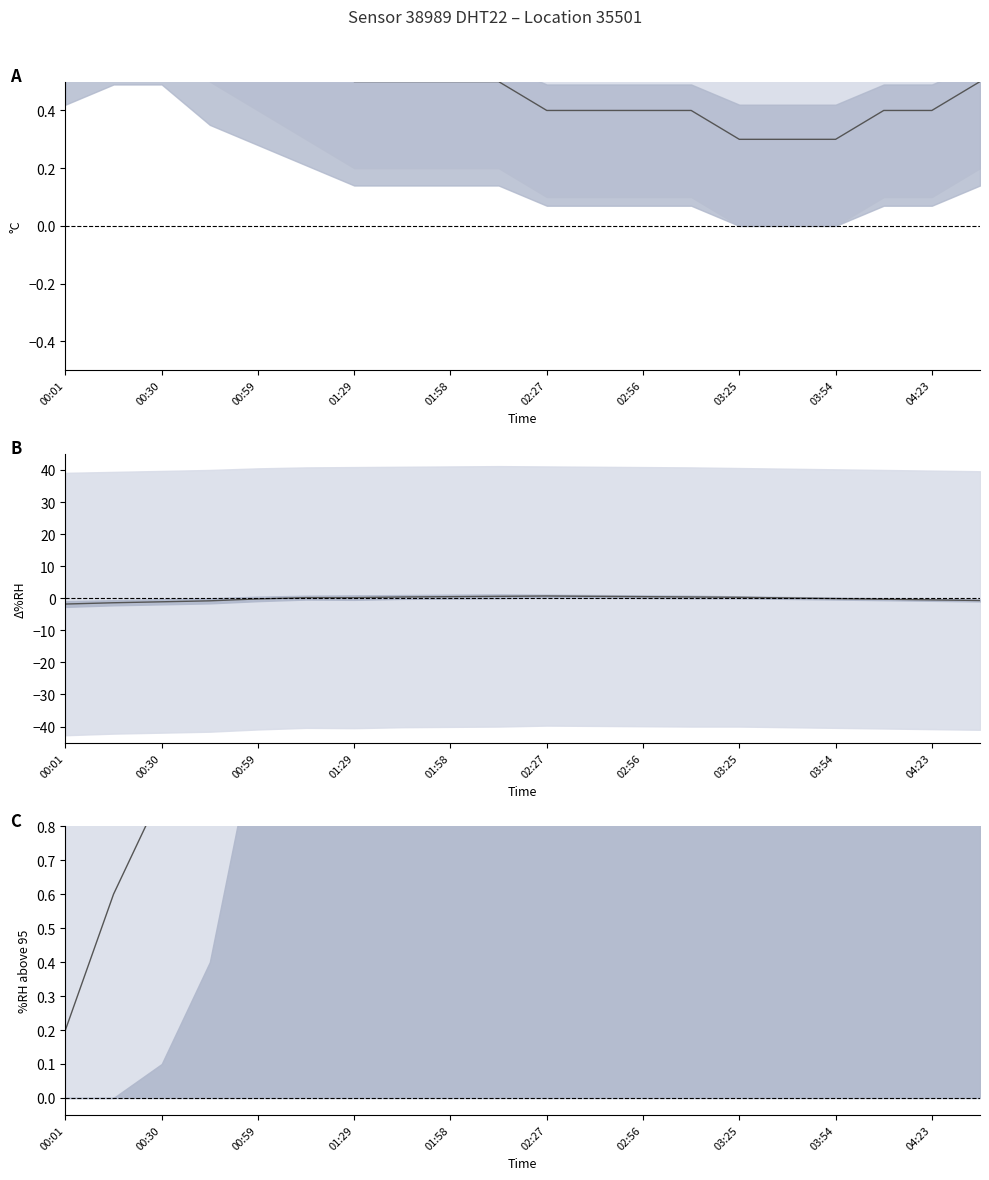

Does the chart display data point markers on the line(s)?

No